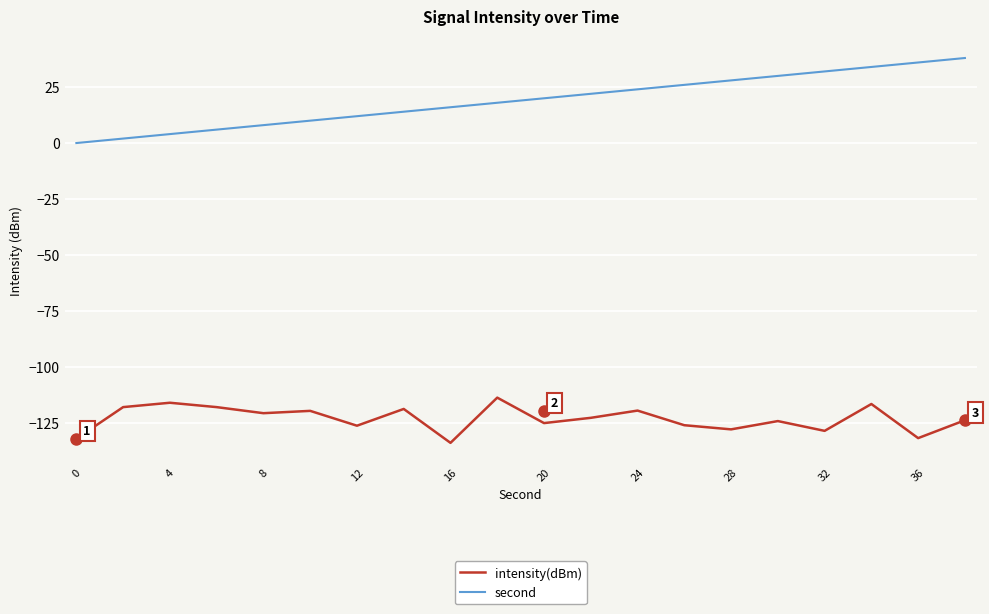

True or false: second has more than 1 points higher than both neighbors.

False